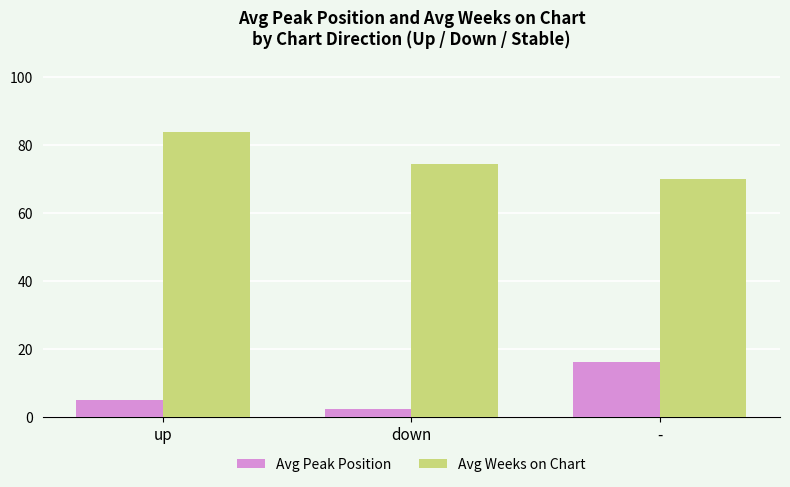

Which series changed the most between up and down?

Avg Weeks on Chart